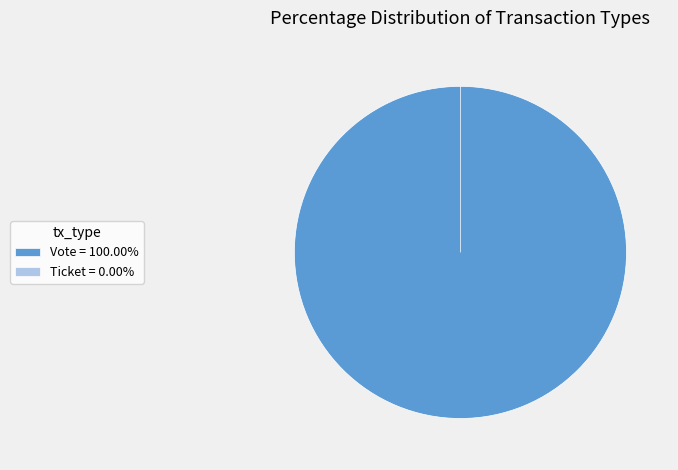

To the nearest percent, what is the difference between the largest and smallest slice percentages?

100%